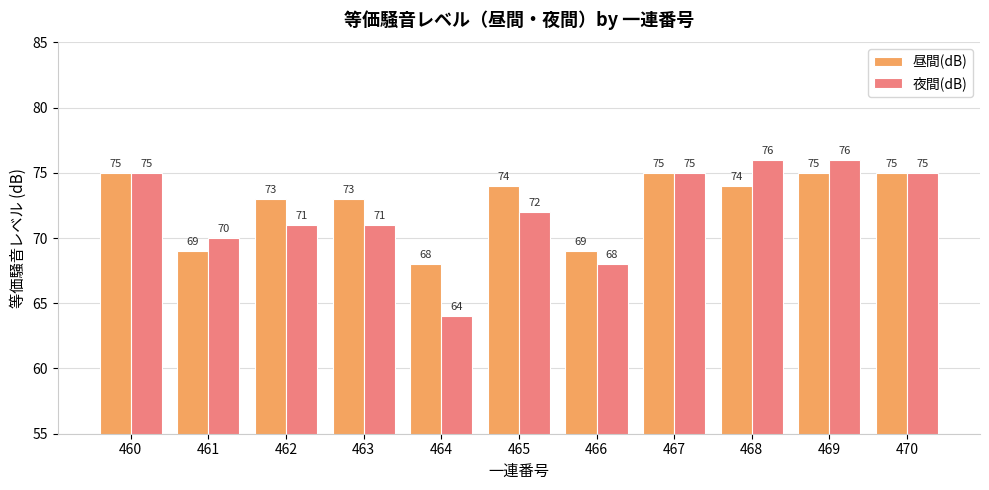

Rank the series at 463 from lowest to highest value.

夜間(dB), 昼間(dB)